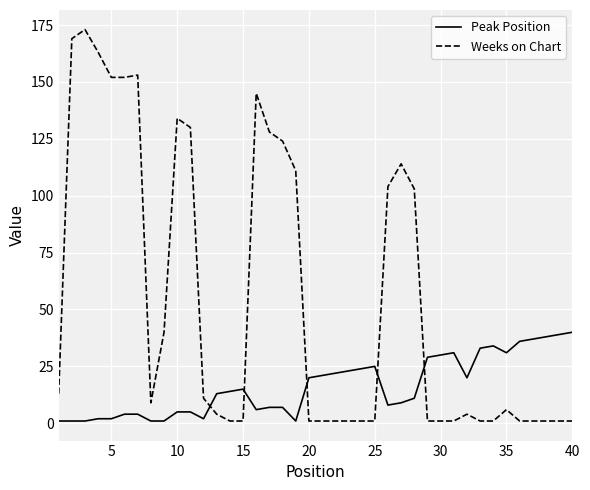

Which series has the largest total across all categories?

Weeks on Chart